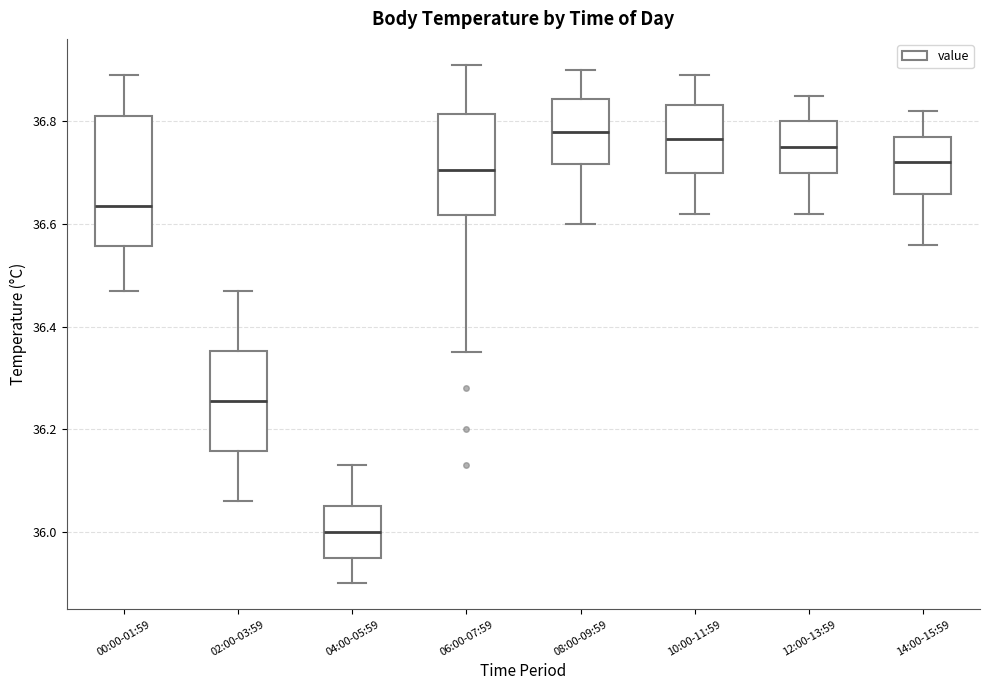

Which box is the tallest, from its lower edge to its upper edge?

00:00-01:59